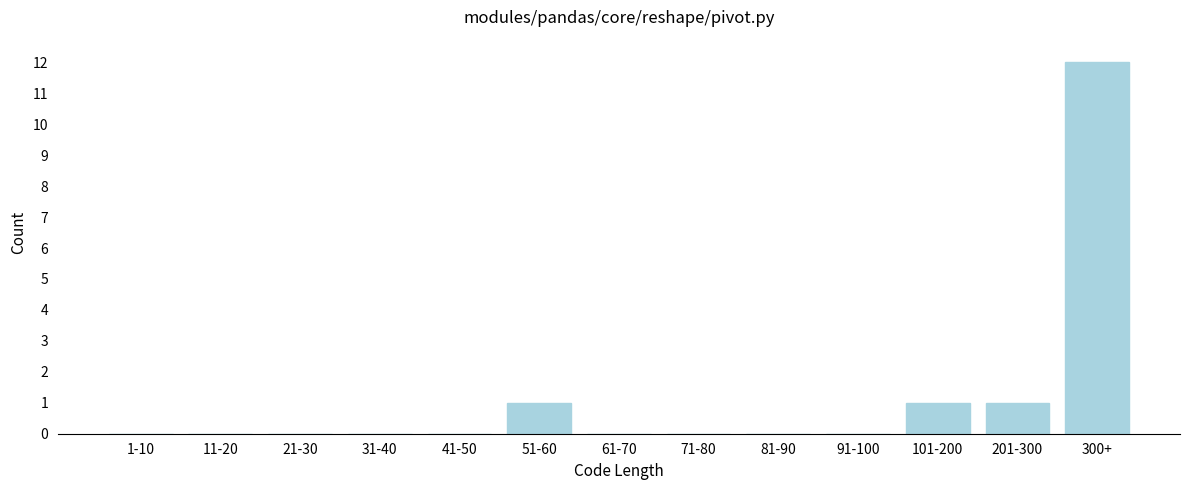

Reading left to right, what are all the values shown in this chart?

1-10=0	11-20=0	21-30=0	31-40=0	41-50=0	51-60=1	61-70=0	71-80=0	81-90=0	91-100=0	101-200=1	201-300=1	300+=12